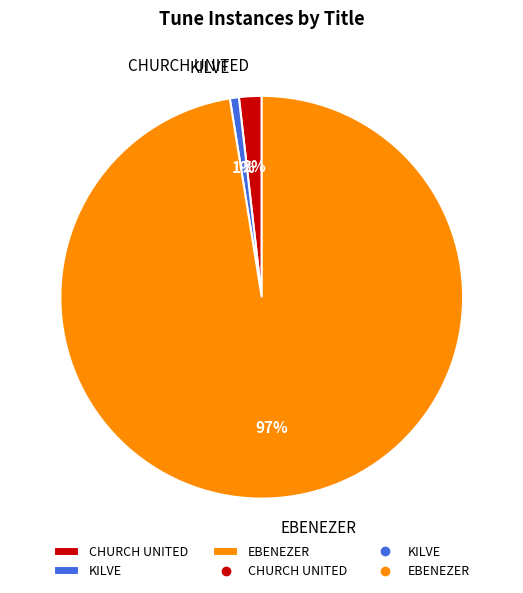

What percentage is the CHURCH UNITED slice, to the nearest percent?

2%